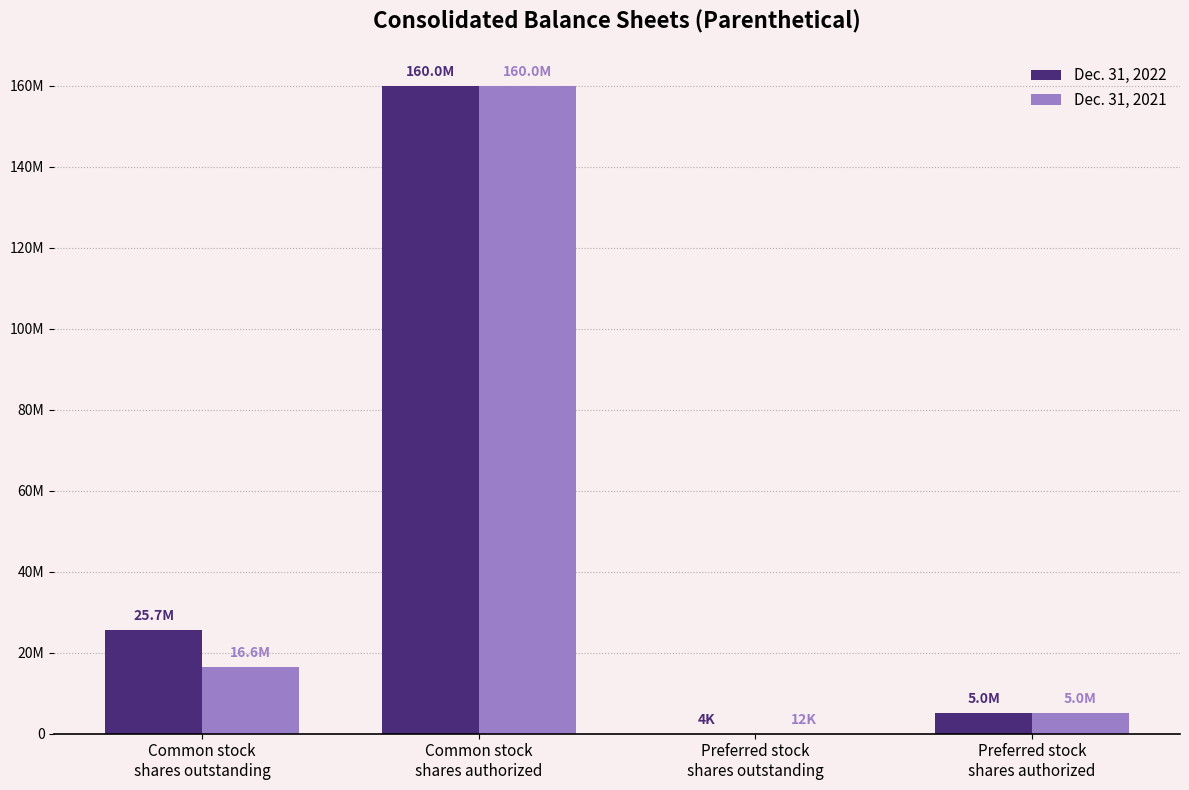

The value of Dec. 31, 2022 at Preferred stock
shares authorized is 5000000. True or false?

True